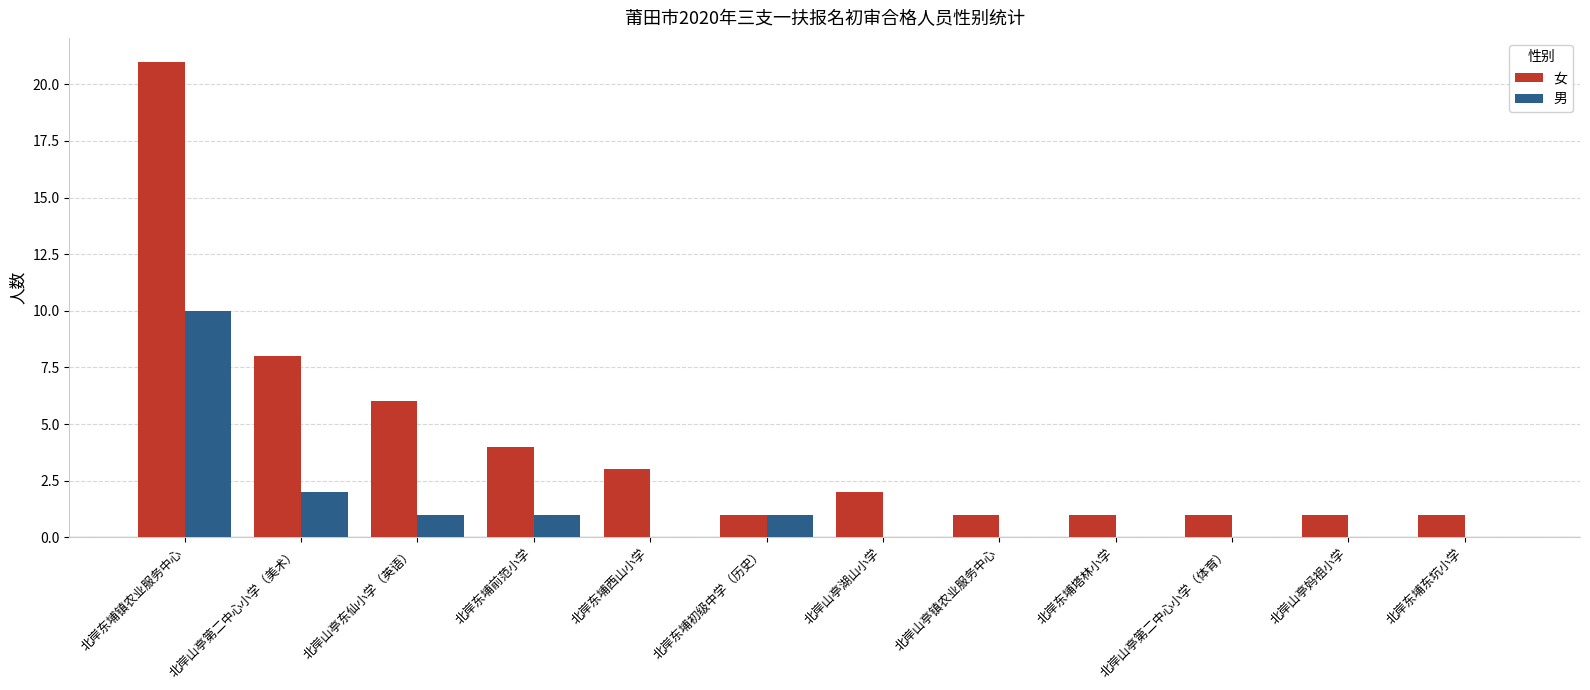

What are all the series names shown in the legend?

女, 男